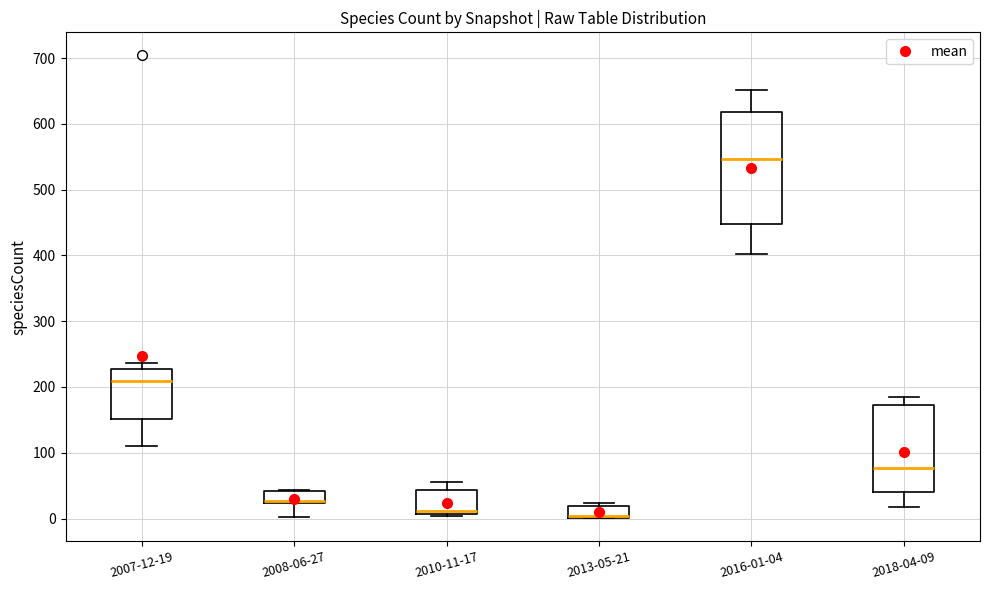

Reading left to right, read every box against the y-axis: the position of its median line, the range the box covers, and the ends of its whiskers. The values are not printed on the chart, so give them approximately, as read against the axis.

2007-12-19: median 210, box 150 to 230, whiskers 110 to 240
2008-06-27: median 30 (drawn on the box's lower edge), box 20 to 40, whiskers 0 to 40
2010-11-17: median 10 (just above the box's lower edge), box 10 to 40, whiskers 0 to 60
2013-05-21: median 0 (drawn on the box's lower edge), box 0 to 20, whiskers 0 to 20 (just above the box's upper edge)
2016-01-04: median 550, box 450 to 620, whiskers 400 to 650
2018-04-09: median 80, box 40 to 170, whiskers 20 to 180